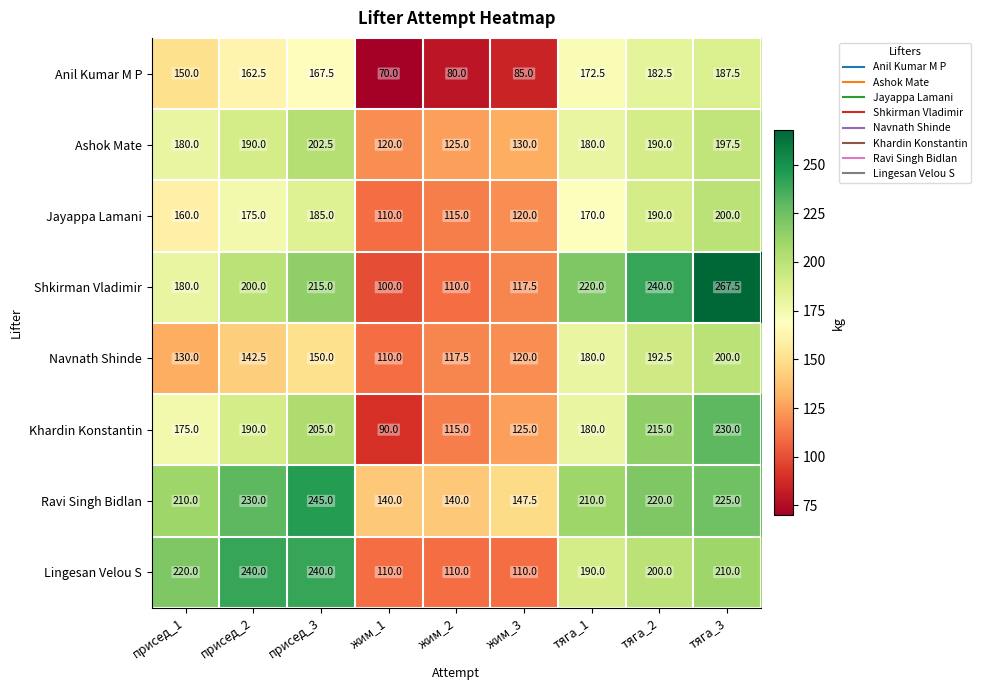

Which series has the widest spread of values?

Shkirman Vladimir